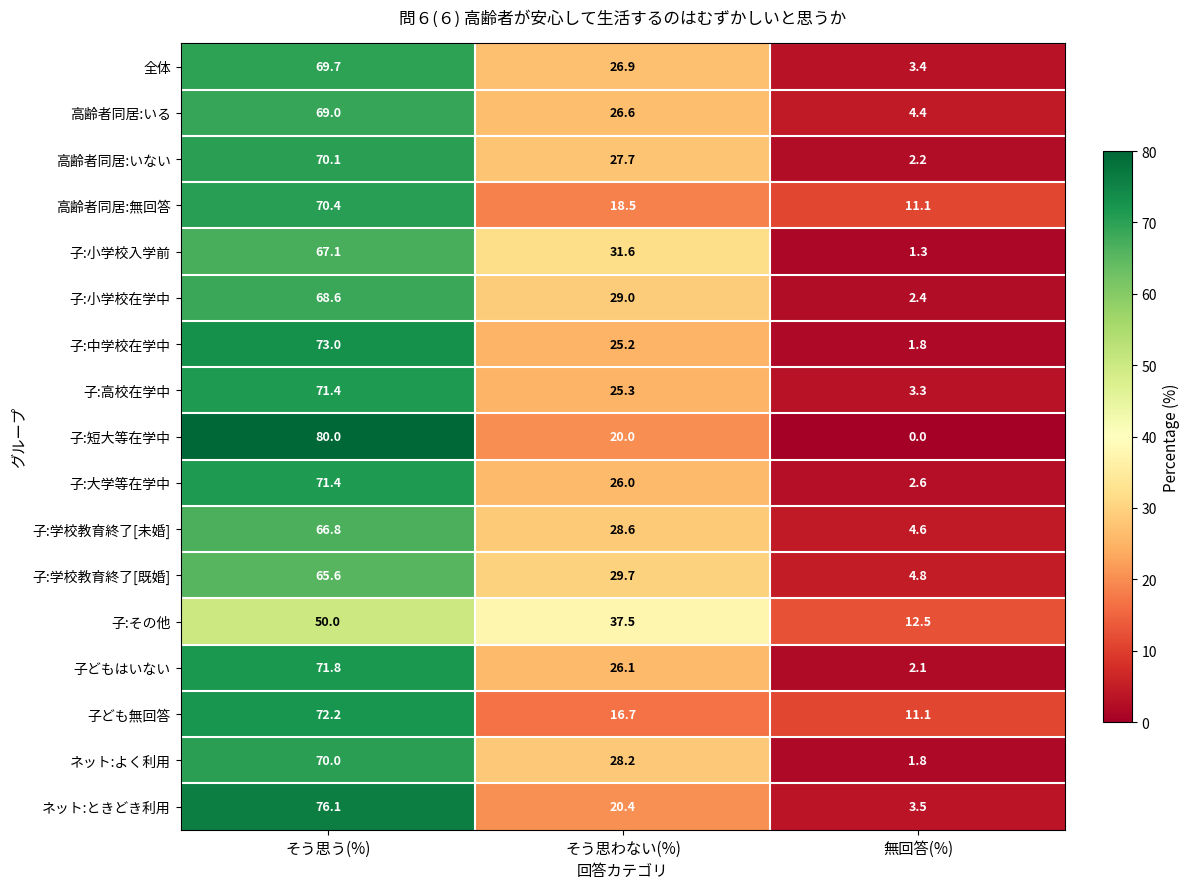

The value of 子:学校教育終了[未婚] at そう思わない(%) is 40.4. True or false?

False